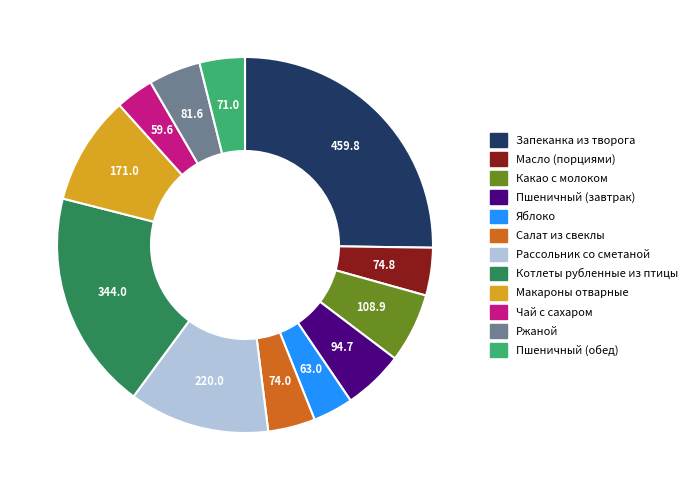

Between Чай с сахаром and Салат из свеклы, which is larger?

Салат из свеклы